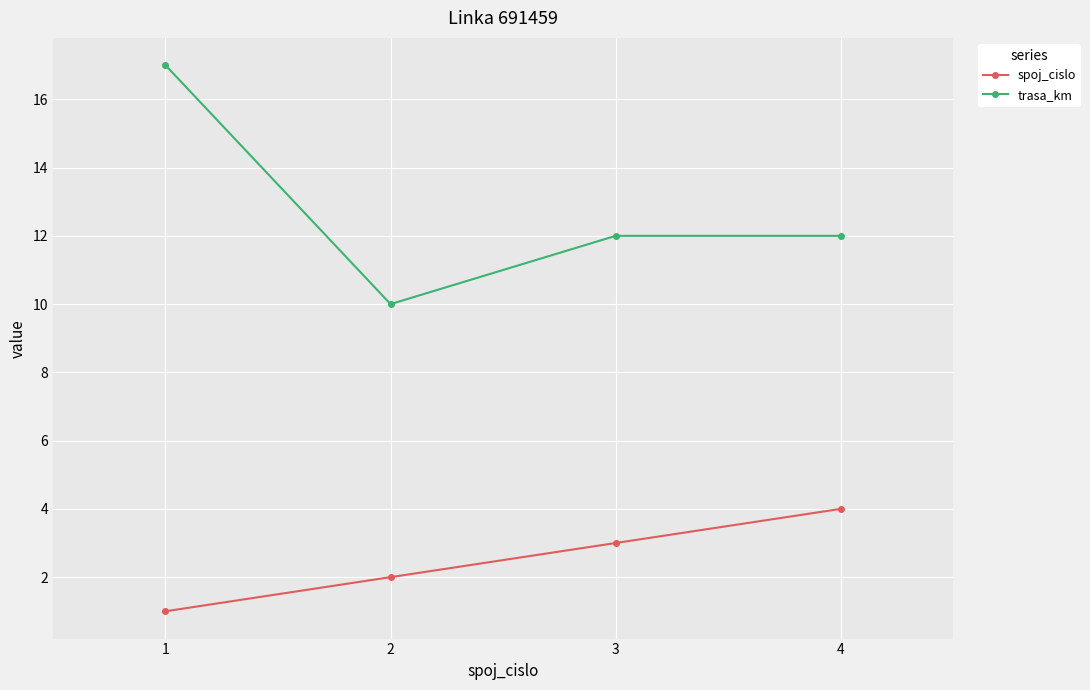

True or false: spoj_cislo has a value of 3 at 3.

True